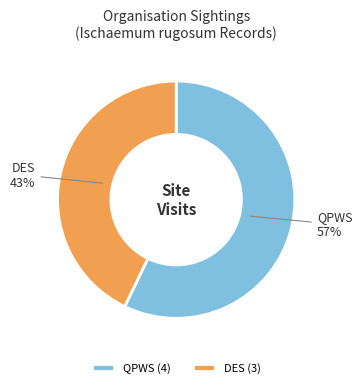

To the nearest percent, what is the average slice percentage?

50%